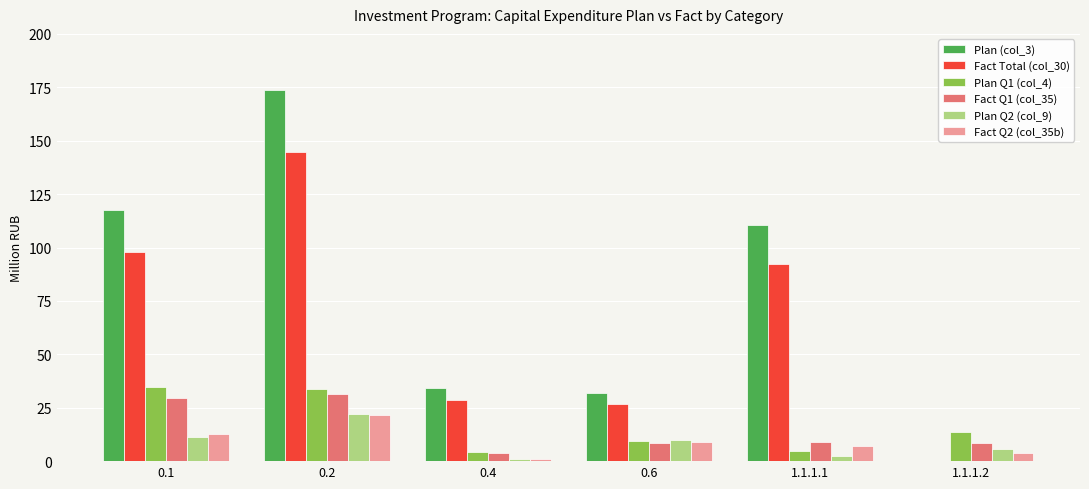

What is the sum of all Plan (col_3) values?

468.1